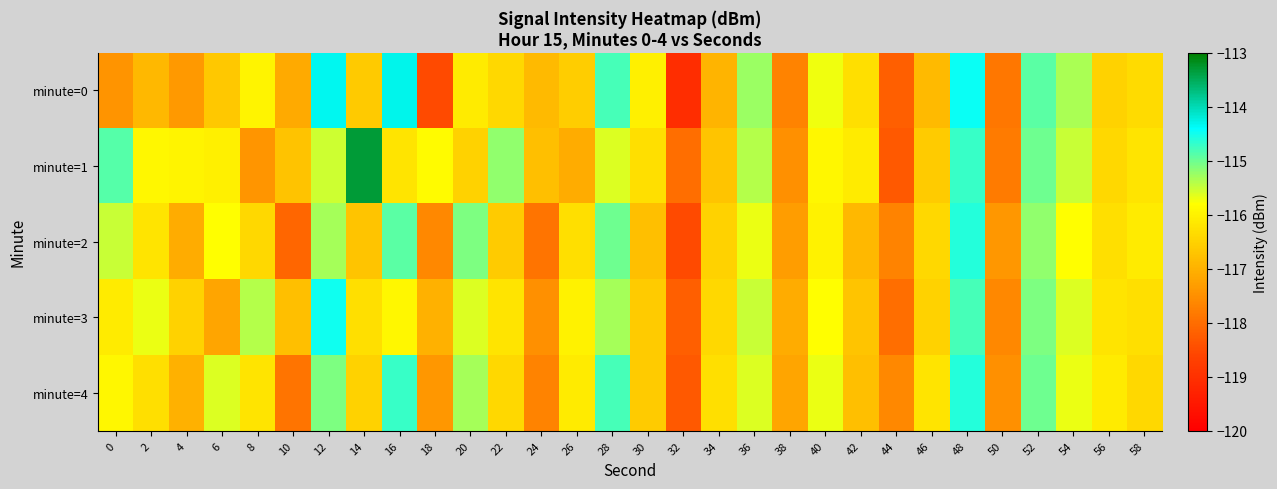

Rank the series by their maximum value, from highest to lowest.

minute=1, minute=0, minute=3, minute=2, minute=4